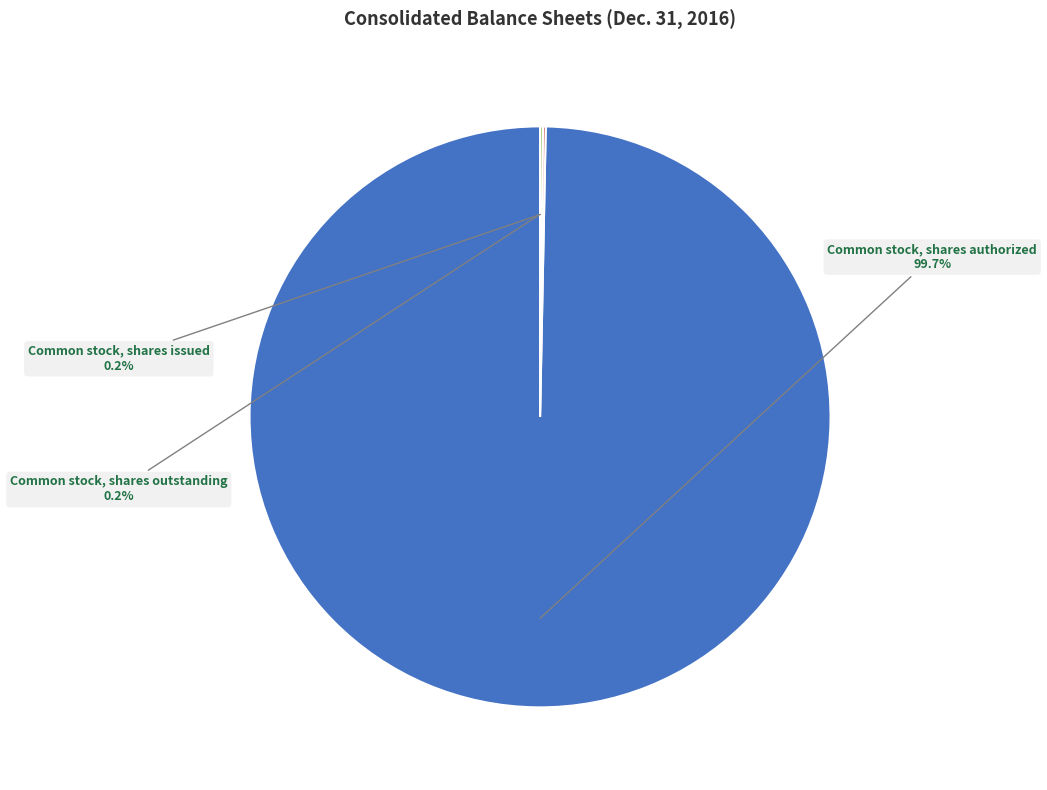

Which slice is the largest?

Common stock, shares authorized